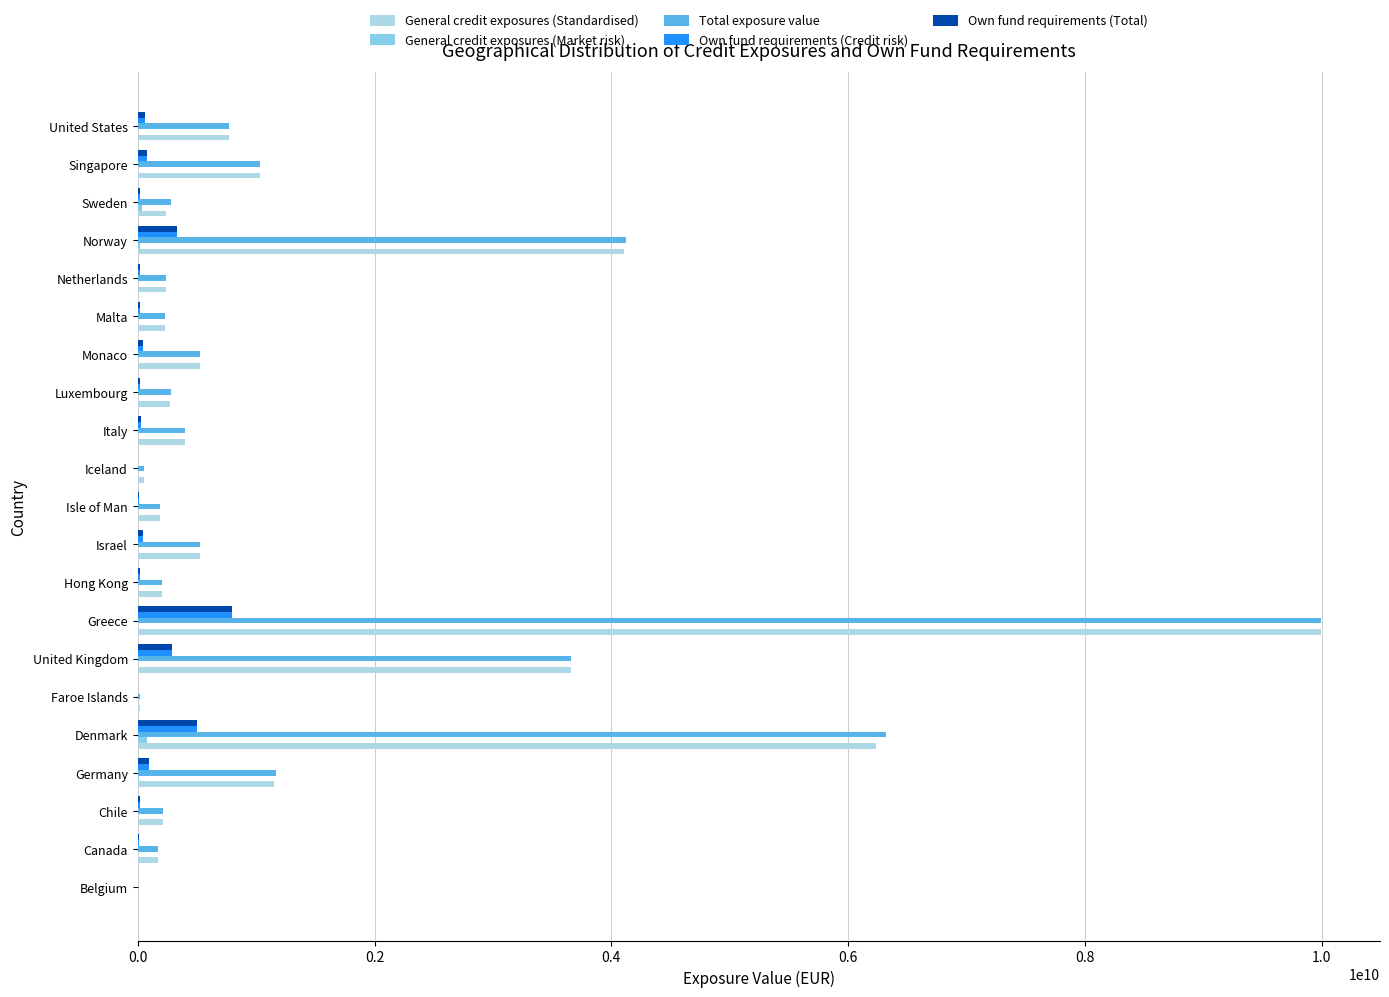

What is the value of the General credit exposures (Standardised) bar at the 9th from the left?

202691776.1